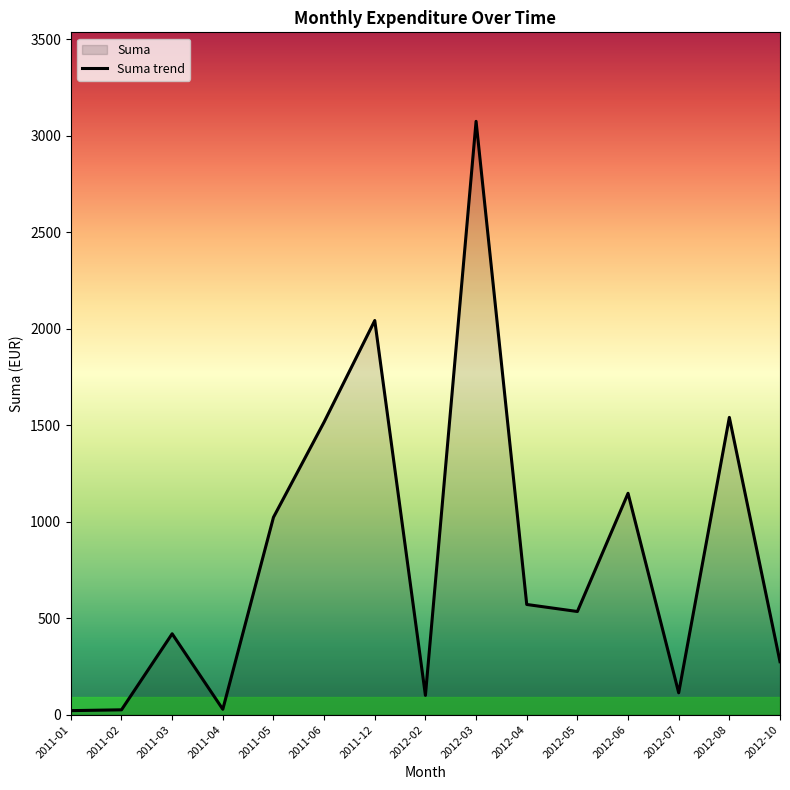

List the labels in order of value, largest first.

2012-03, 2011-12, 2012-08, 2011-06, 2012-06, 2011-05, 2012-04, 2012-05, 2011-03, 2012-10, 2012-07, 2012-02, 2011-04, 2011-02, 2011-01